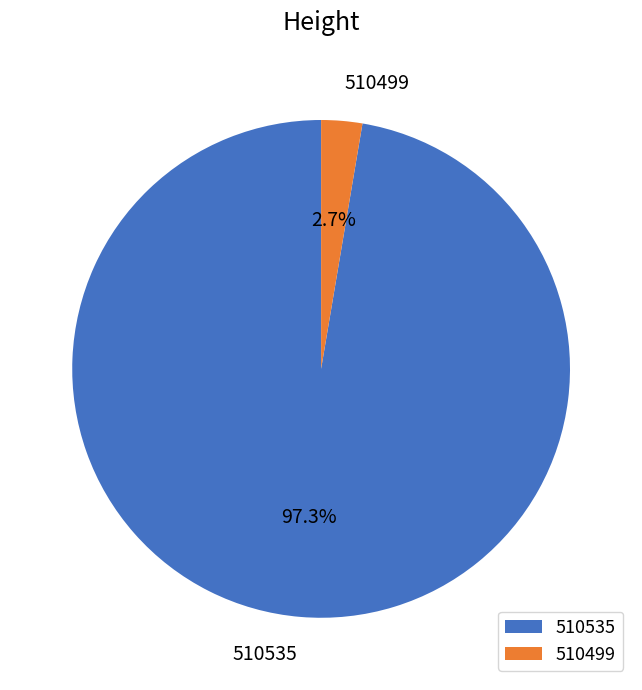

The 510499 slice represents 17% of the pie. True or false?

False